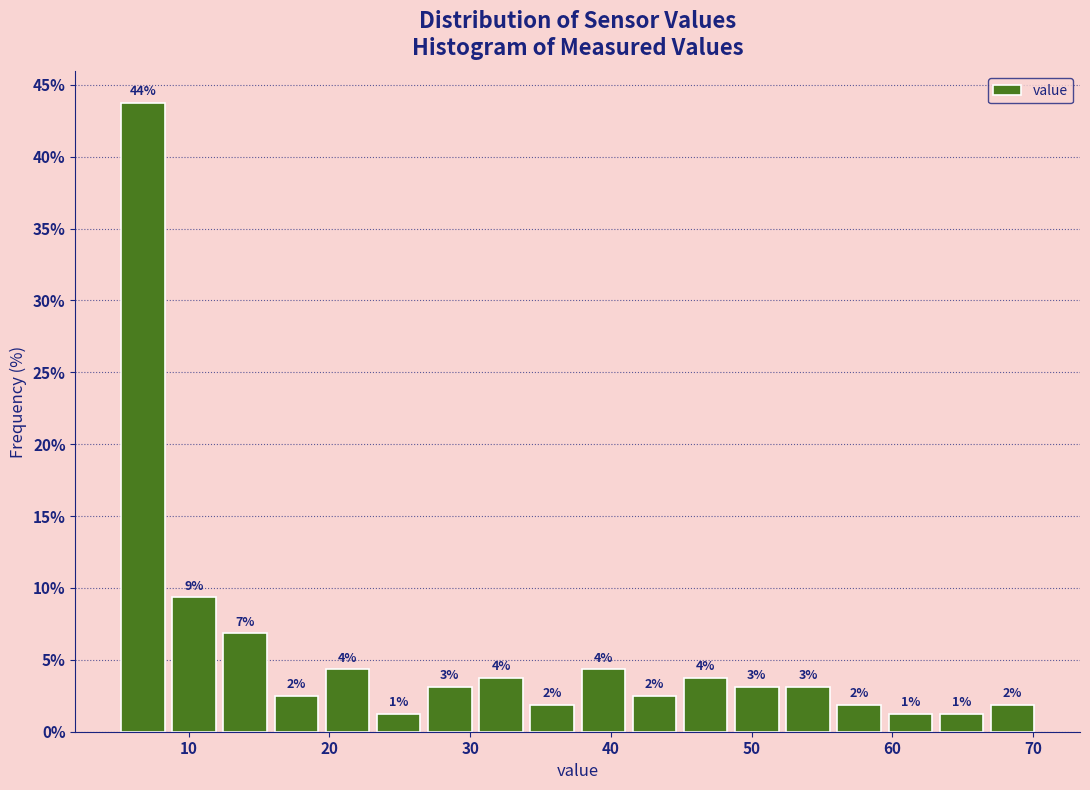

Around what value on the x-axis is the tallest bar? Give the approximate position of its centre, as read against the axis.

7